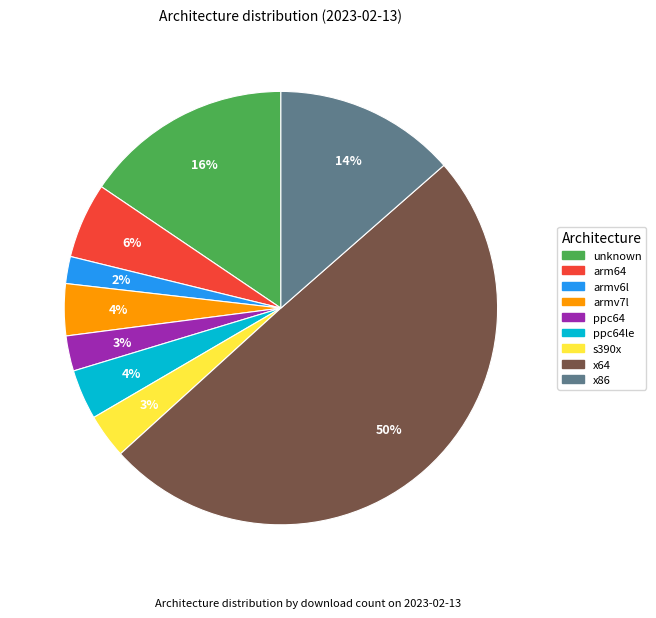

To the nearest percent, what is the average slice percentage?

11%